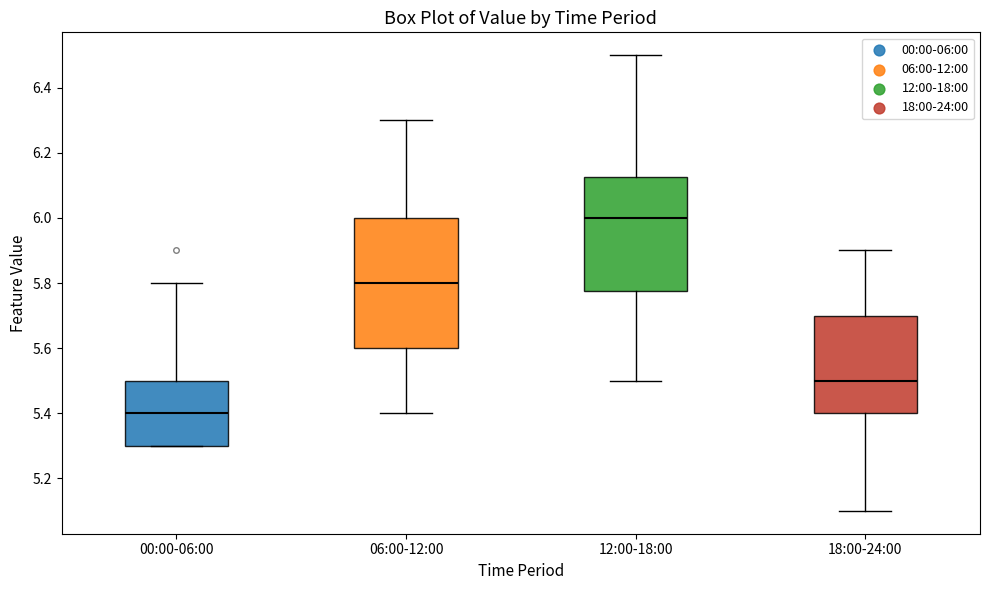

Comparing the boxes themselves (not the whiskers), which one is the tallest?

06:00-12:00